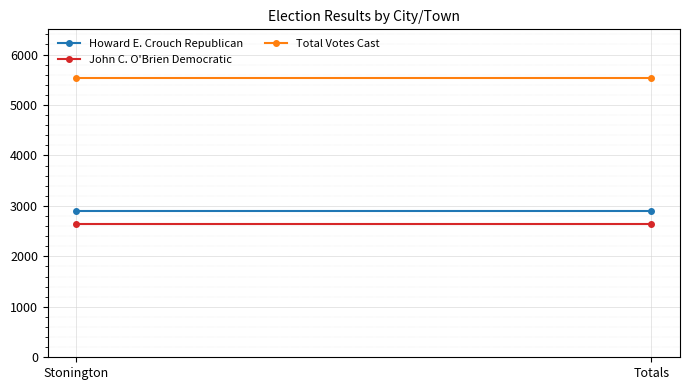

List the labels in order of John C. O'Brien Democratic value, largest first.

Stonington, Totals